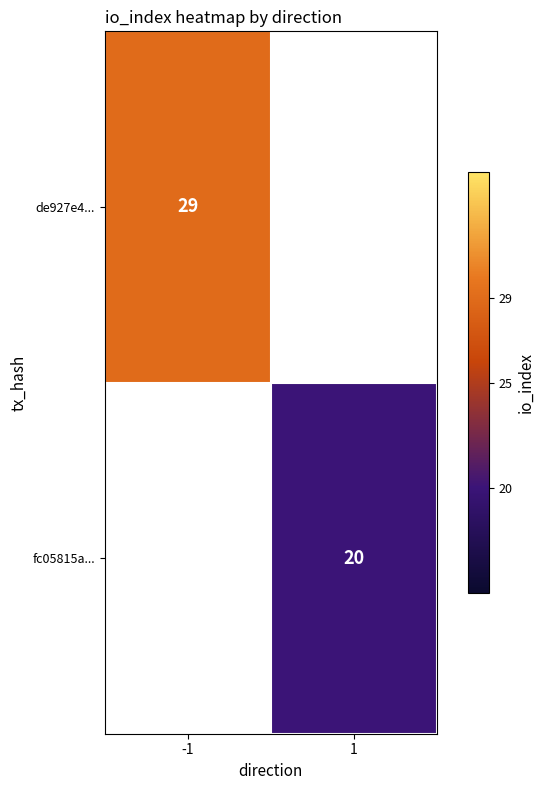

True or false: de927e4... has a value of 14.4 at -1.

False